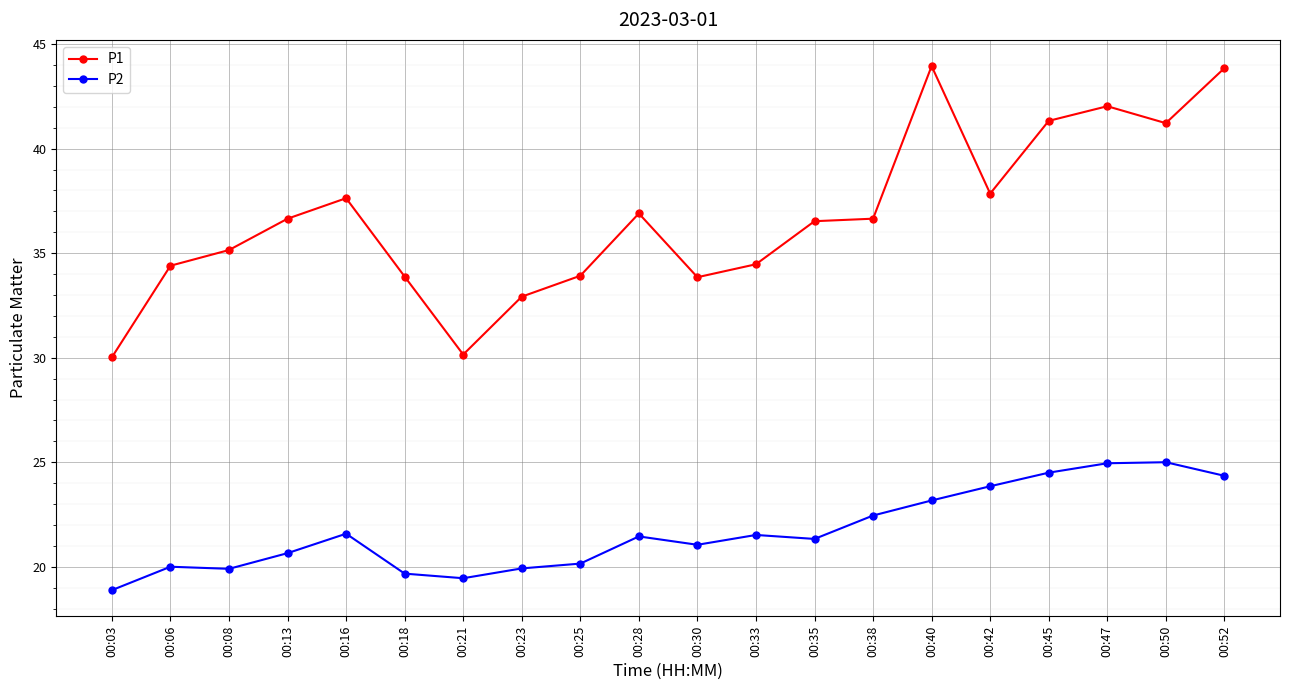

What is the difference between the maximum and minimum values in the P1 series?

13.9